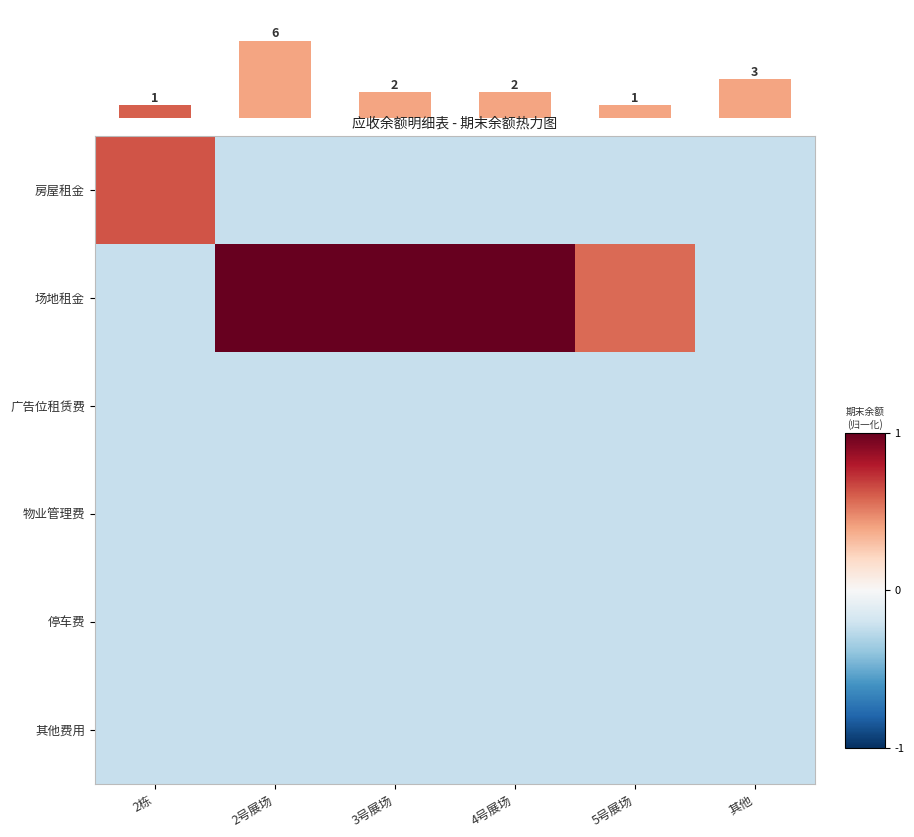

Reading left to right, what are all the values shown in this chart?

房屋租金: 2栋=0.9	2号展场=-0.3	3号展场=-0.3	4号展场=-0.3	5号展场=-0.3	其他=-0.3
场地租金: 2栋=-0.3	2号展场=1.5	3号展场=1.5	4号展场=1.5	5号展场=0.9	其他=-0.3
广告位租赁费: 2栋=-0.3	2号展场=-0.3	3号展场=-0.3	4号展场=-0.3	5号展场=-0.3	其他=-0.3
物业管理费: 2栋=-0.3	2号展场=-0.3	3号展场=-0.3	4号展场=-0.3	5号展场=-0.3	其他=-0.3
停车费: 2栋=-0.3	2号展场=-0.3	3号展场=-0.3	4号展场=-0.3	5号展场=-0.3	其他=-0.3
其他费用: 2栋=-0.3	2号展场=-0.3	3号展场=-0.3	4号展场=-0.3	5号展场=-0.3	其他=-0.3